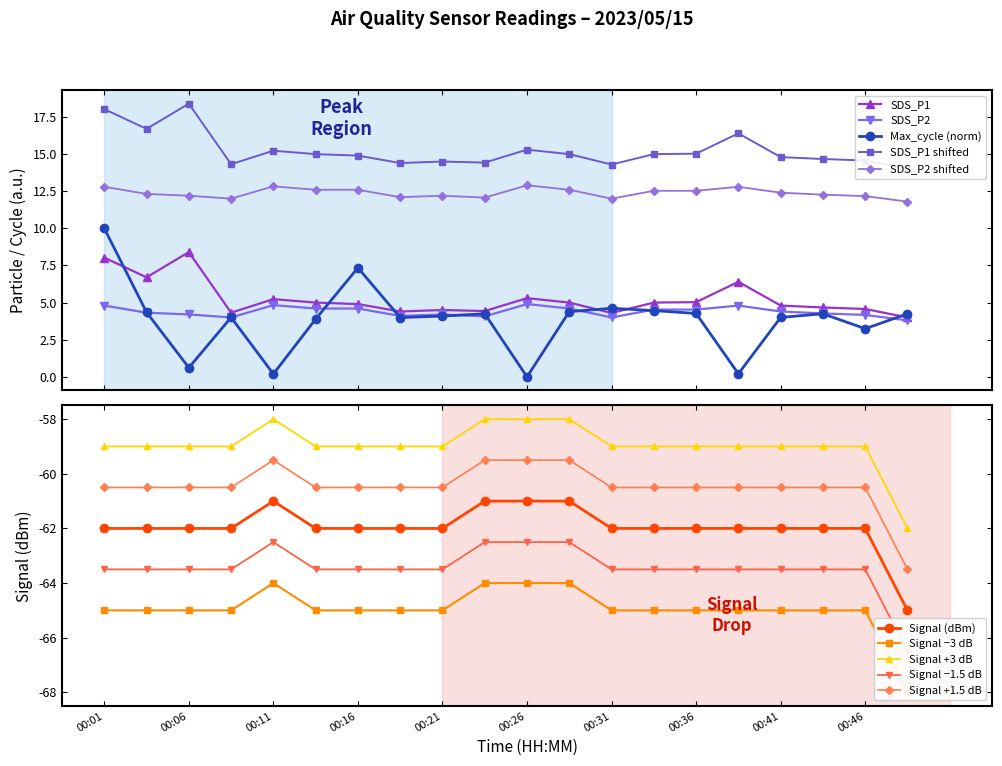

True or false: SDS_P2 has more than 0 points higher than both neighbors.

True